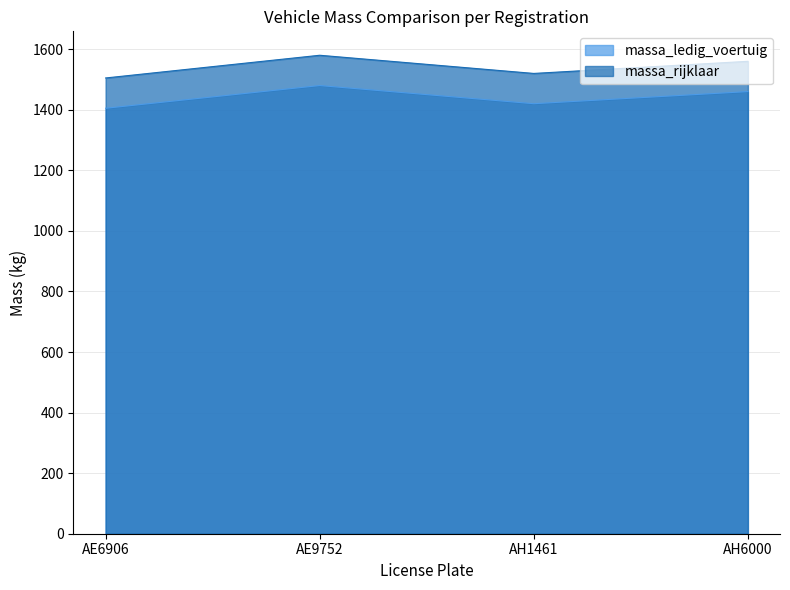

How many interior local peaks does the massa_rijklaar series have?

1